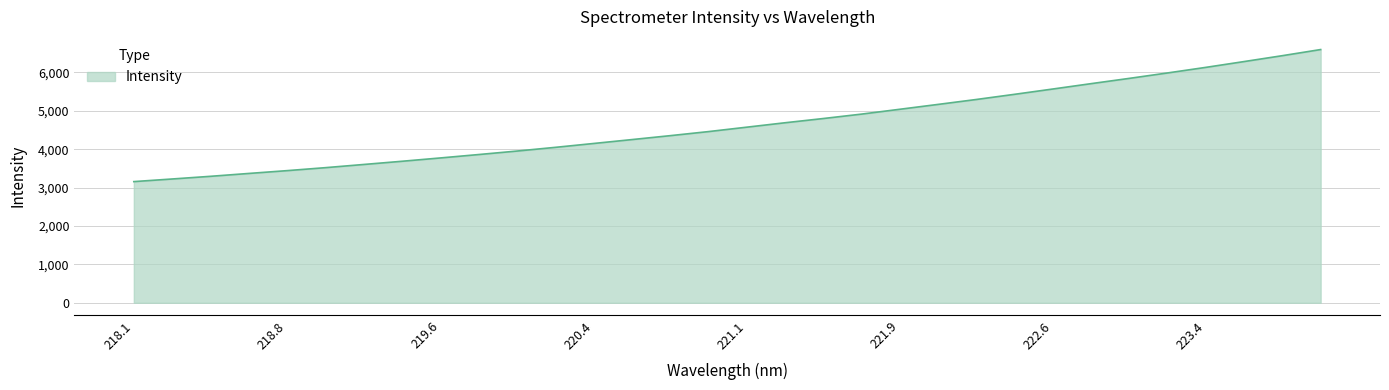

What is the greatest value displayed?

6594.9